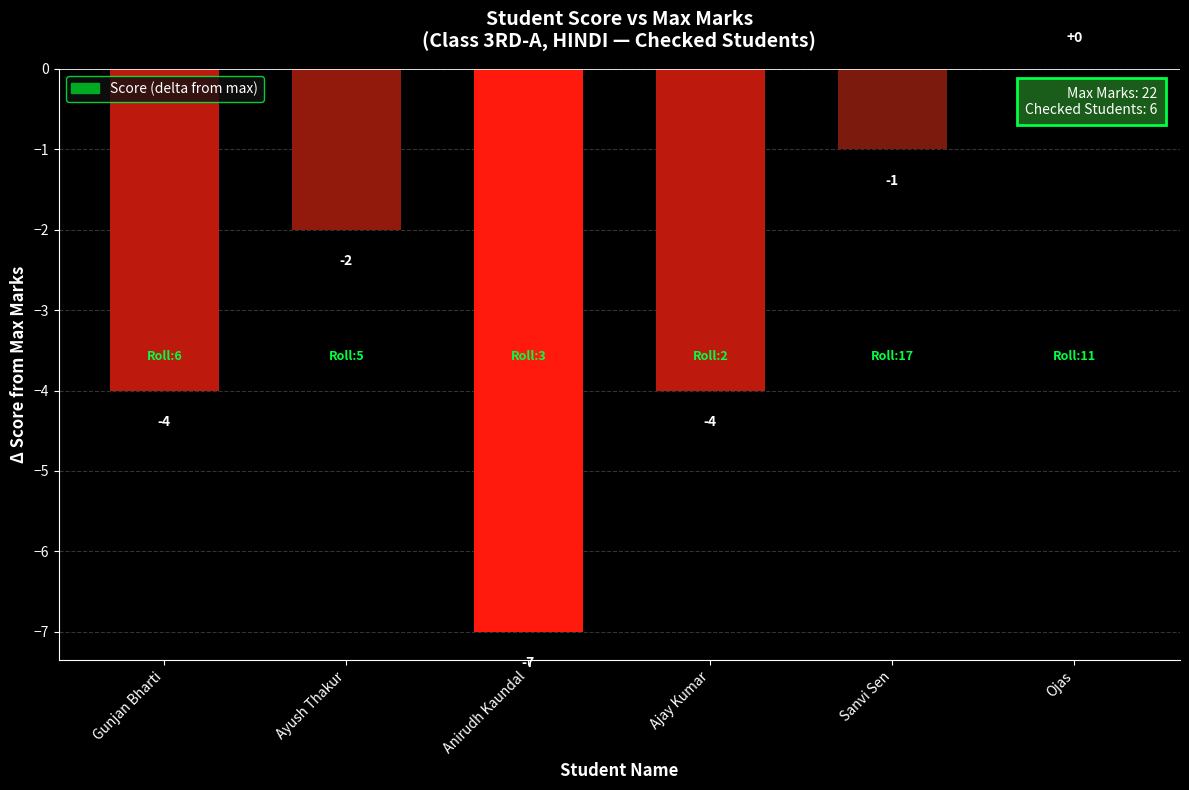

Reading right to left, transcribe all the data shown in this chart.

Ojas=0	Sanvi Sen=-1	Ajay Kumar=-4	Anirudh Kaundal=-7	Ayush Thakur=-2	Gunjan Bharti=-4